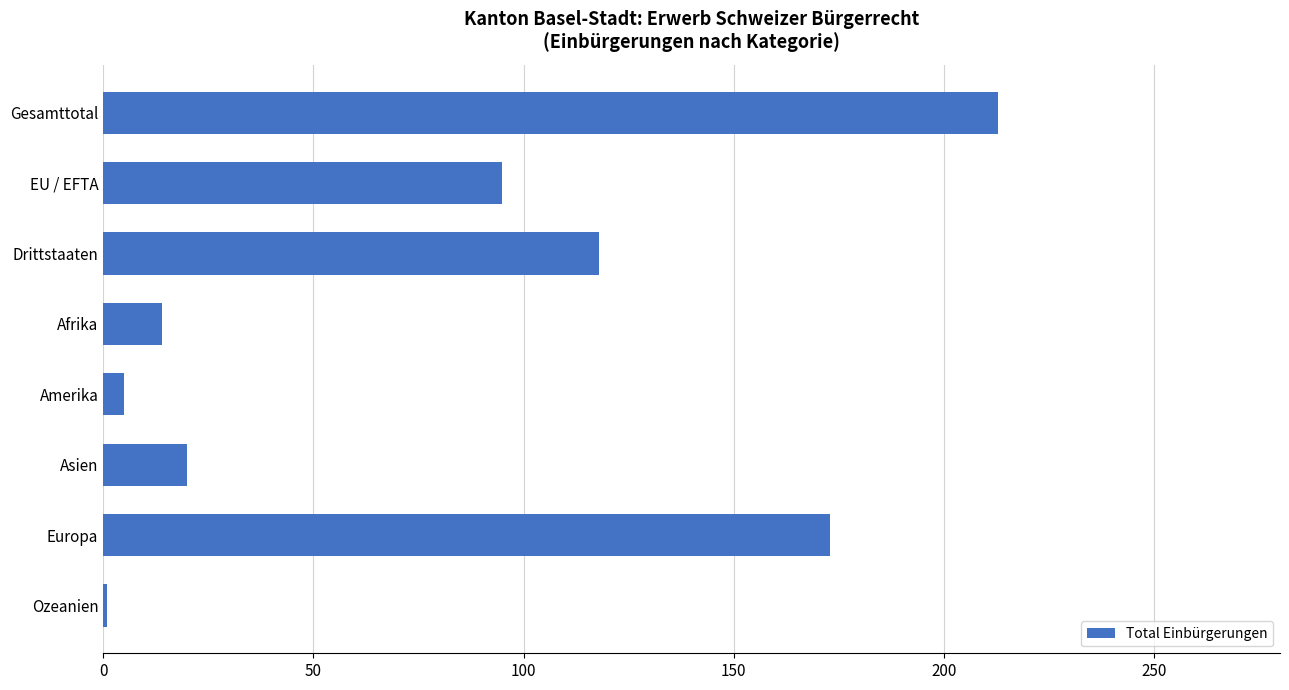

What position from the top is Europa?

7